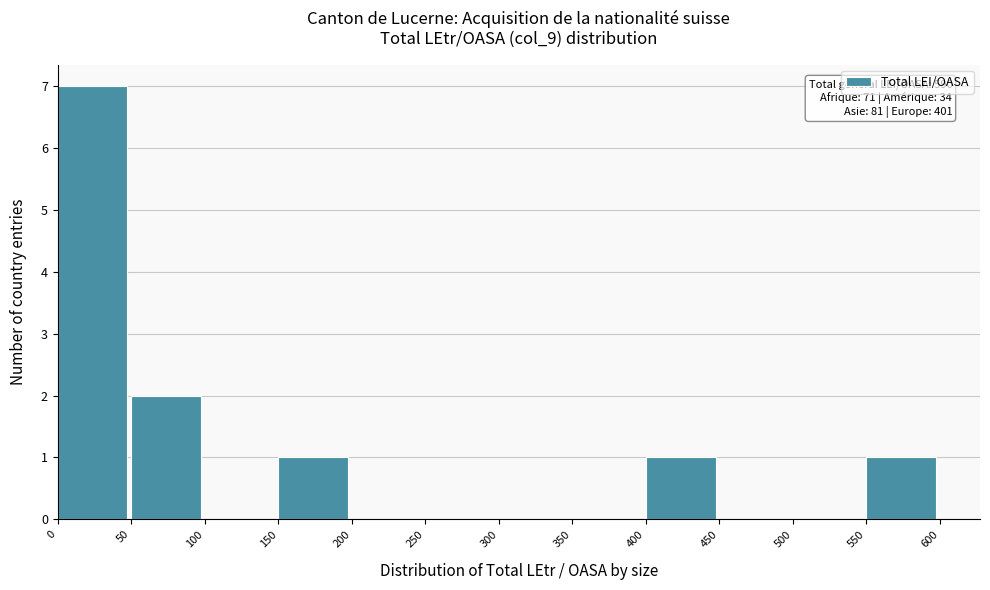

Which range on the x-axis has the tallest bar?

0 to 50